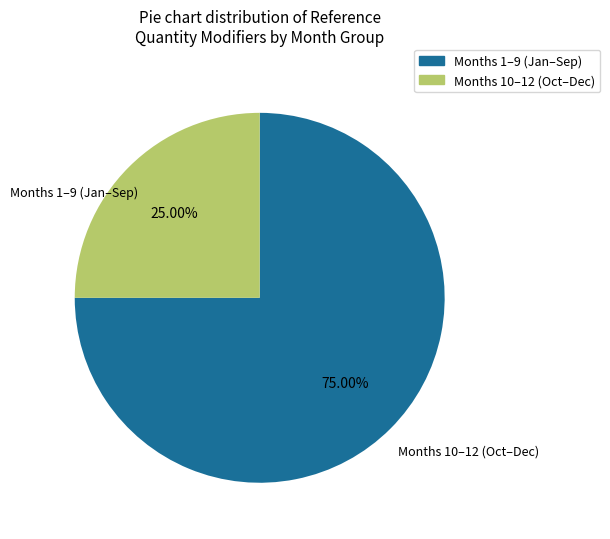

Is there a majority slice in this chart?

Yes